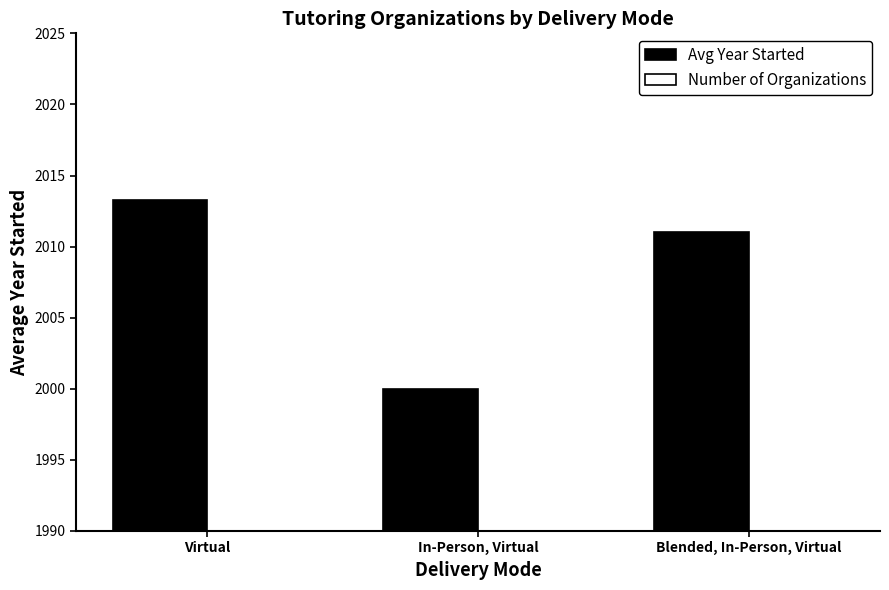

Is the value of Number of Organizations at In-Person, Virtual greater than the value of Avg Year Started at In-Person, Virtual?

No